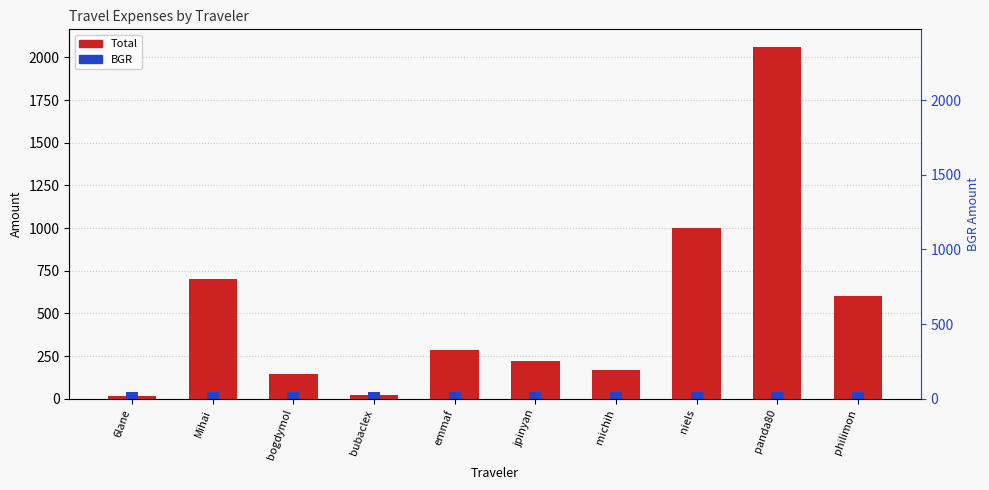

The value of BGR at jpinyan is 56.6. True or false?

False